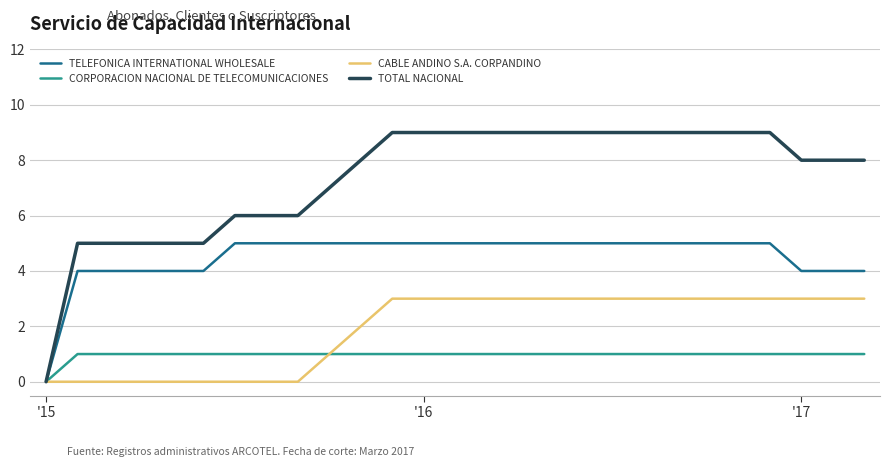

Which series has the widest spread of values?

TOTAL NACIONAL